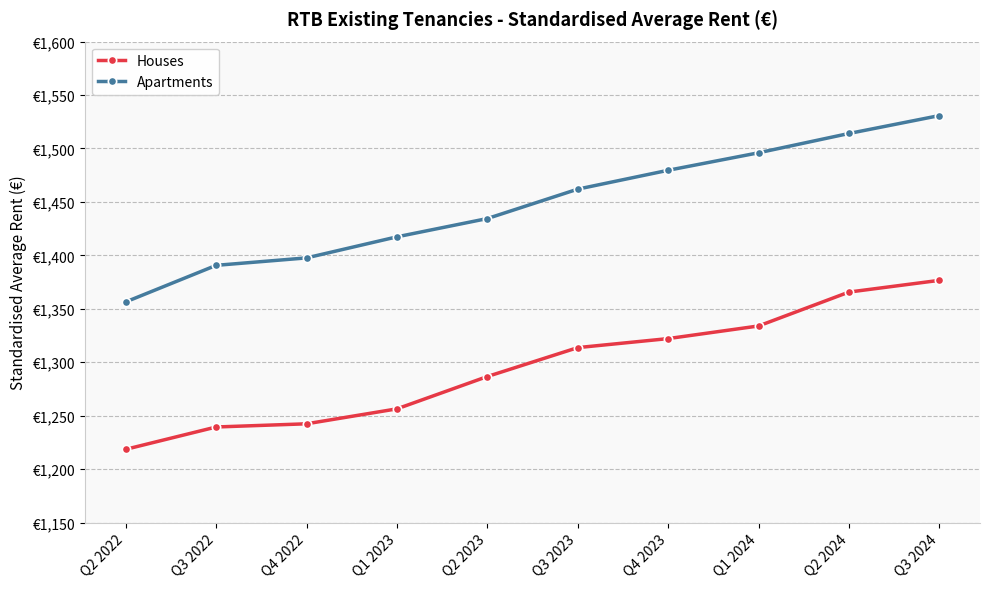

Does the chart have visible grid lines?

Yes